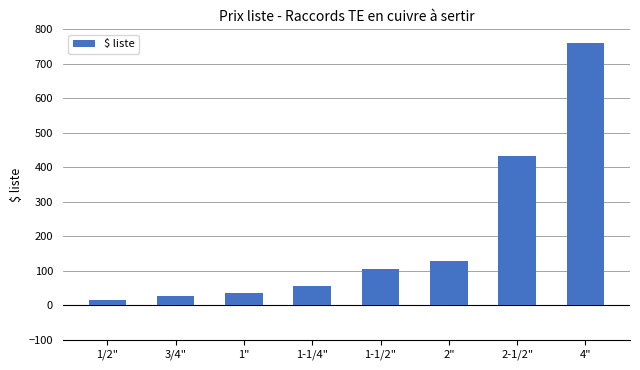

Reading left to right, transcribe all the data shown in this chart.

16.3	25.7	35.4	55.7	104.8	129.6	432.9	759.2